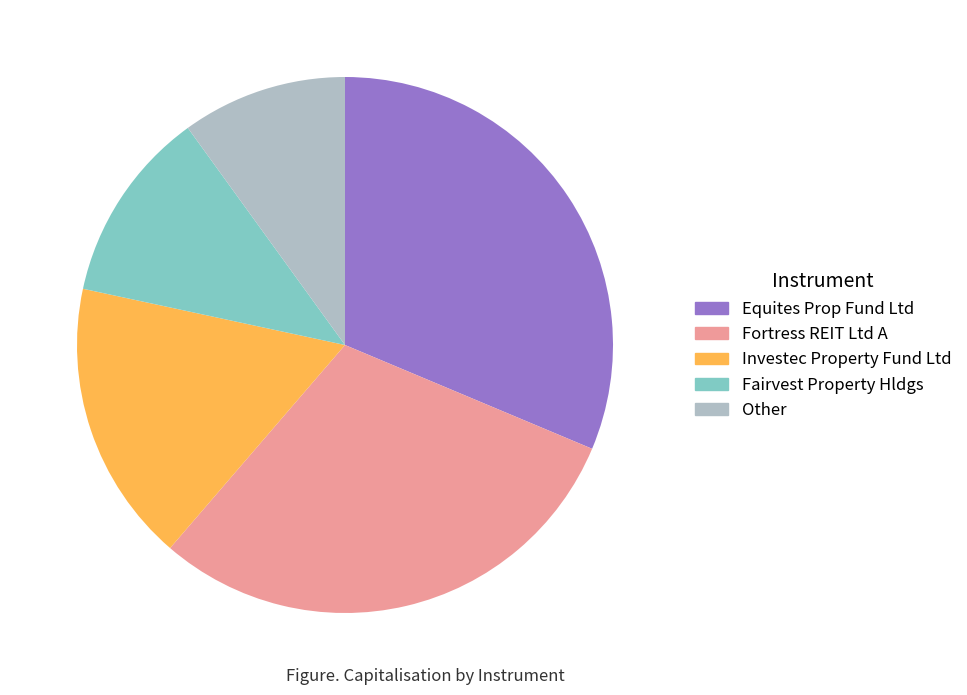

How many slices are in this pie chart?

5